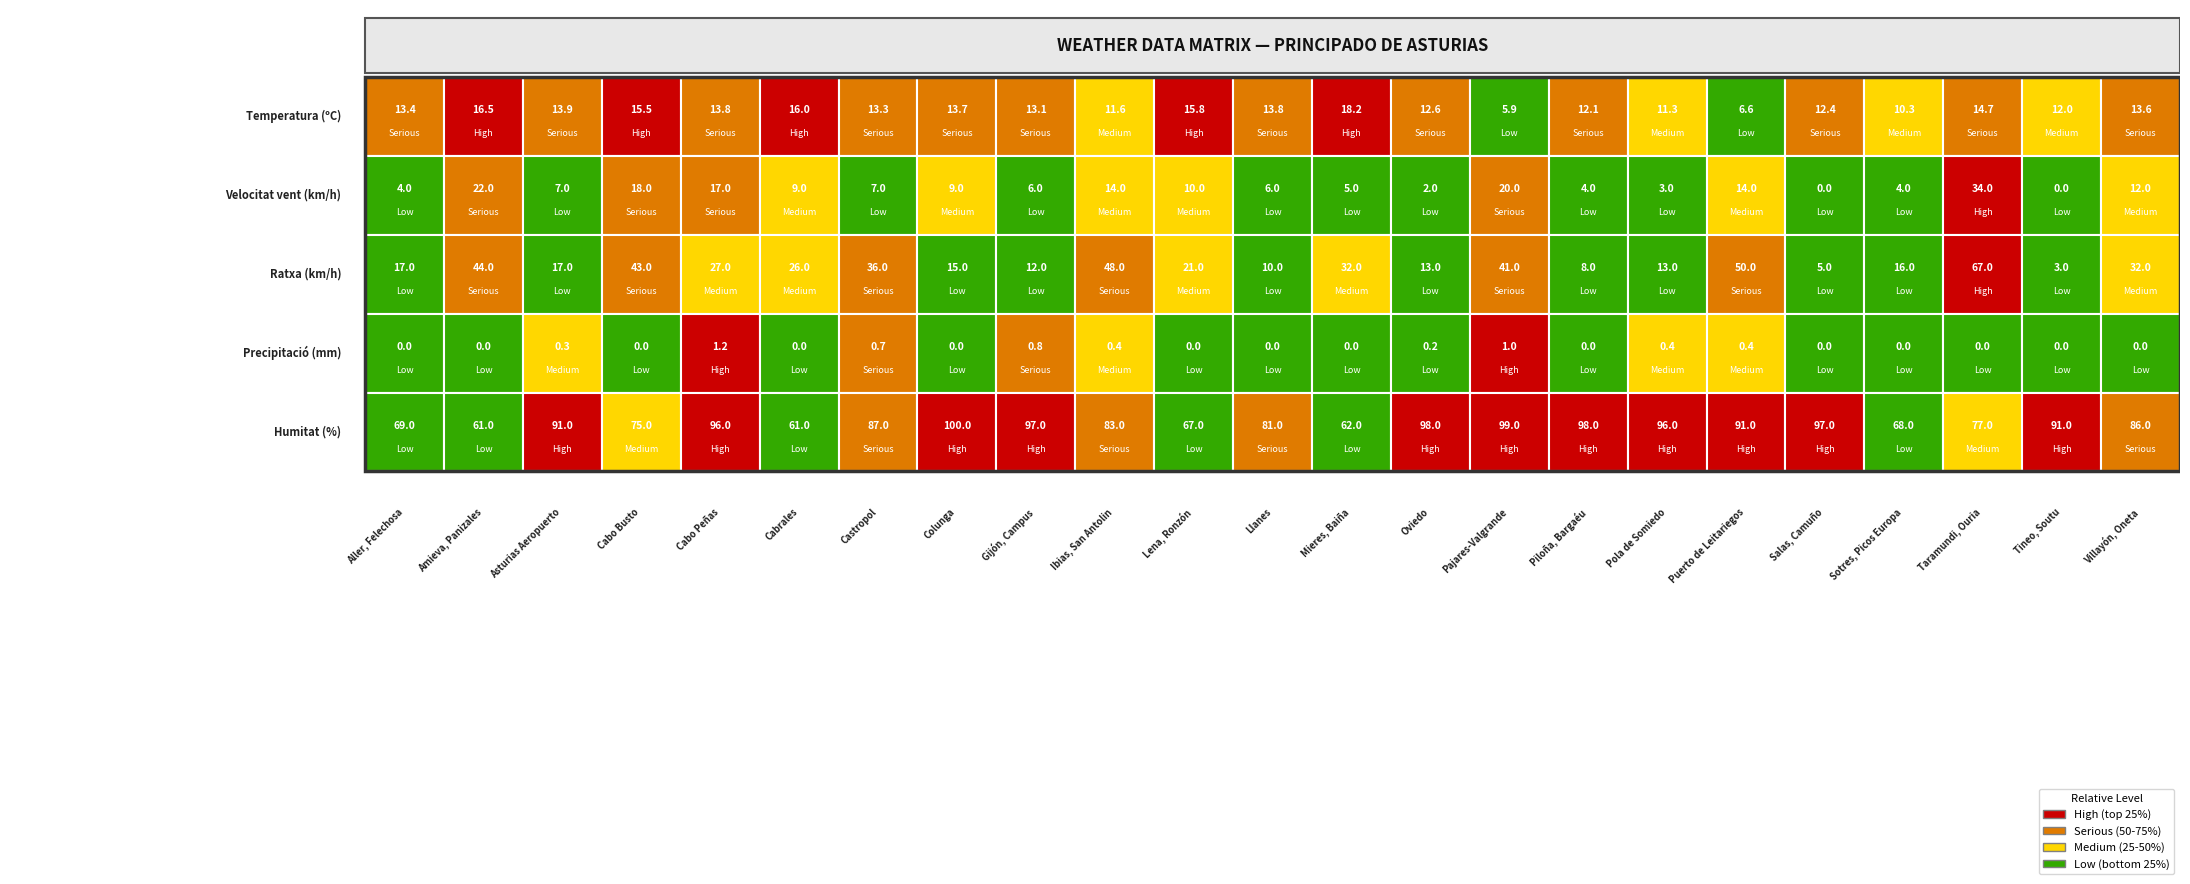

What is the difference between the Temperatura (ºC) values at 18 and 4?

1.4